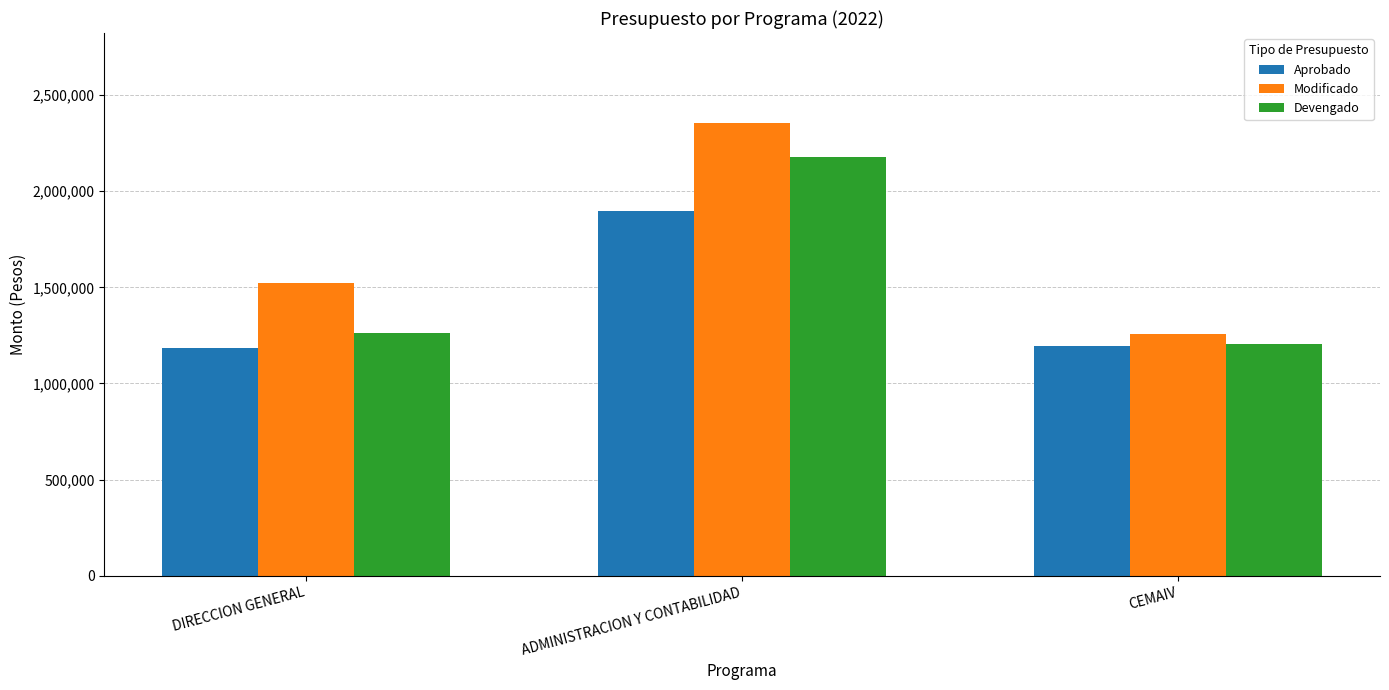

Between DIRECCION GENERAL and ADMINISTRACION Y CONTABILIDAD, which series saw the biggest shift?

Devengado